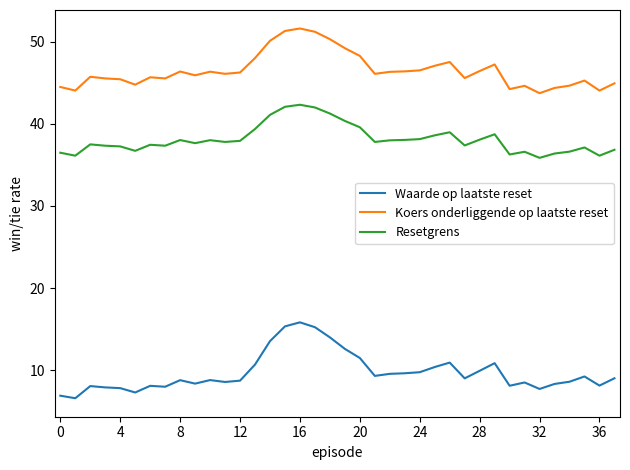

Which series has the largest total across all categories?

Koers onderliggende op laatste reset